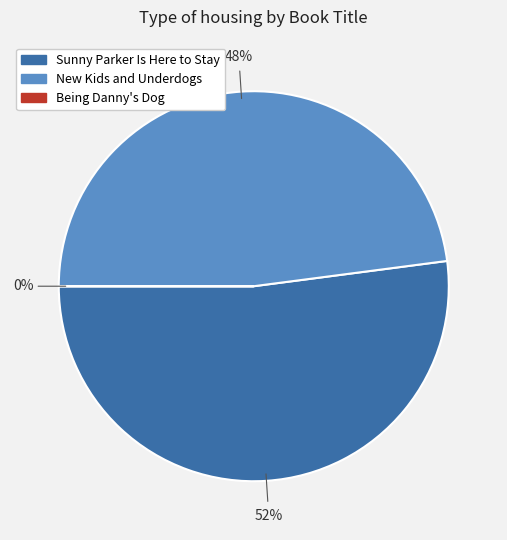

Does any single category account for the majority?

Yes